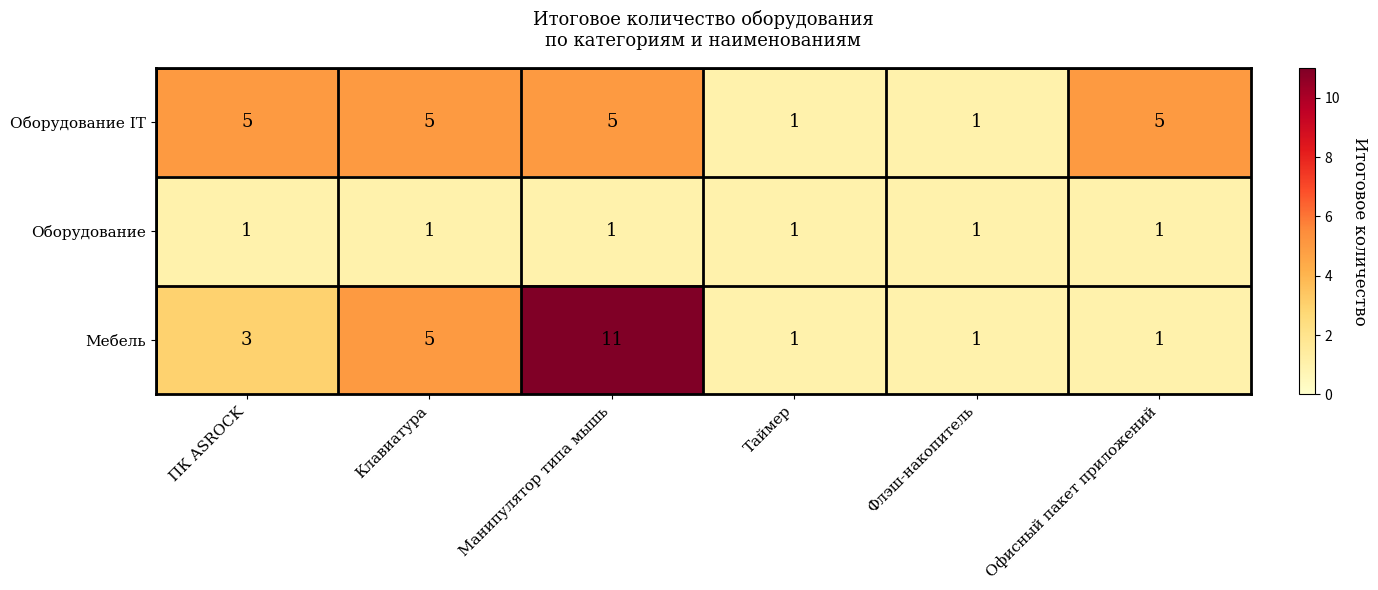

At Манипулятор типа мышь, list the series in order from smallest to largest.

Оборудование, Оборудование IT, Мебель